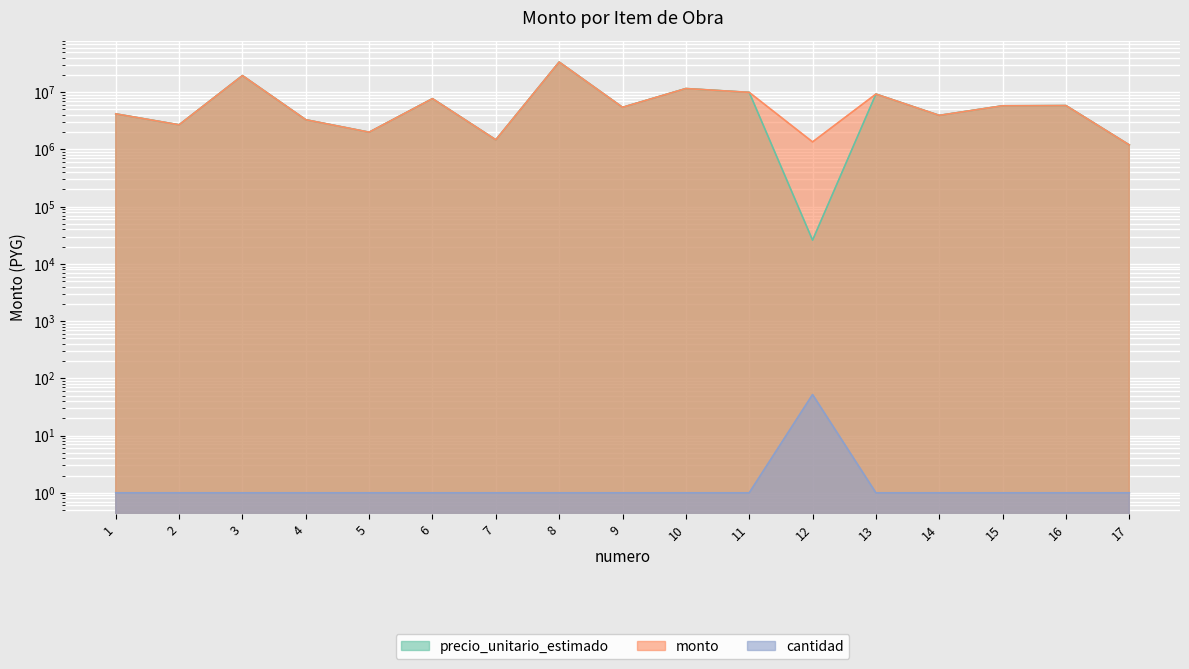

Which series has the widest spread of values?

precio_unitario_estimado